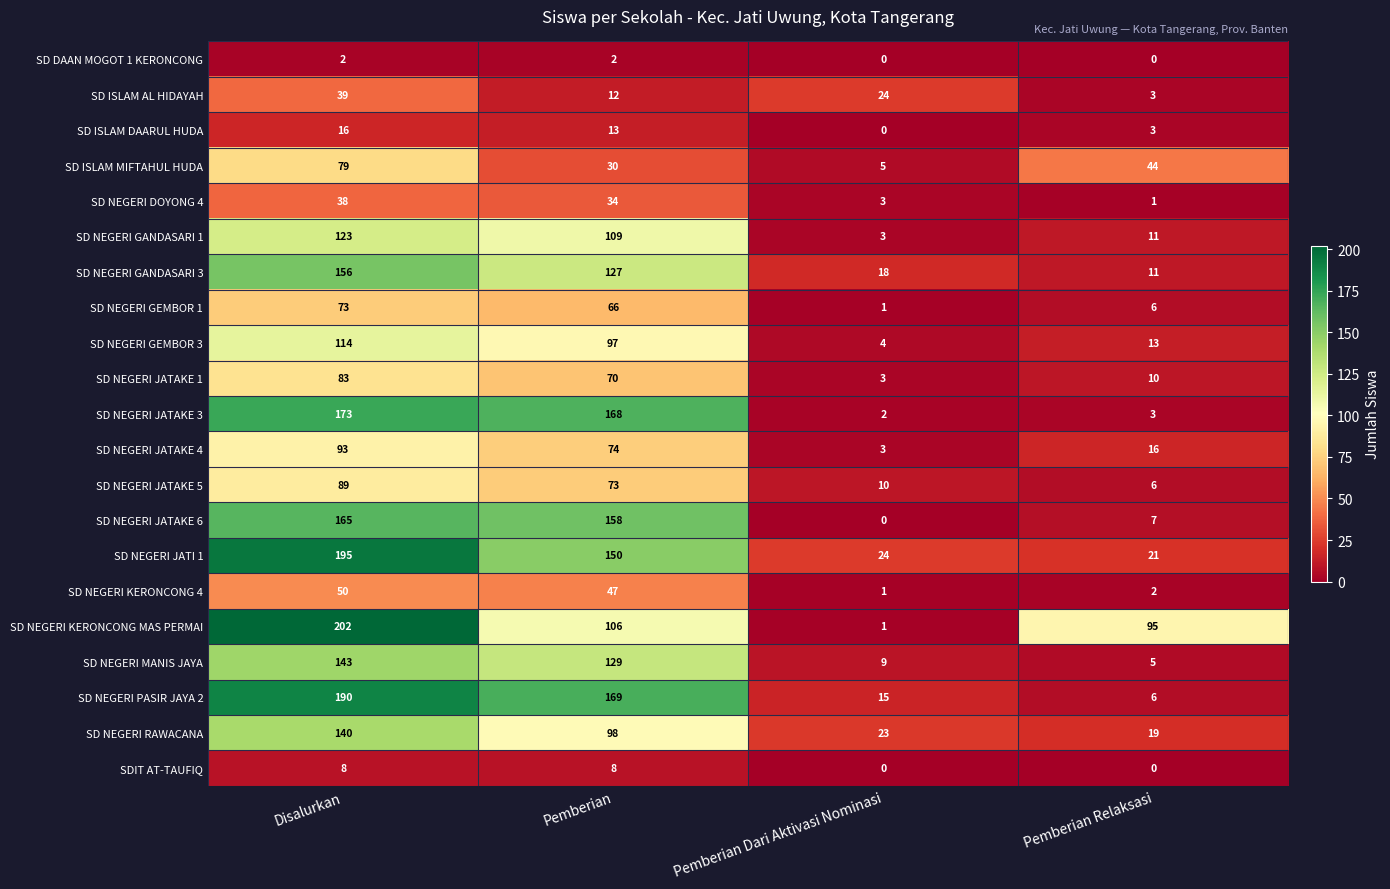

Between Disalurkan and Pemberian Dari Aktivasi Nominasi, which series saw the biggest shift?

SD NEGERI KERONCONG MAS PERMAI